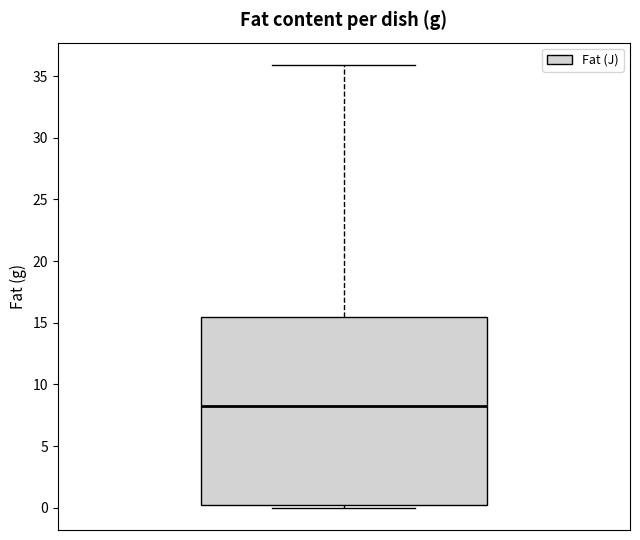

Transcribe this box plot: give where the median line is, the range the box spans, and where the two whiskers end, as read against the y-axis. The values are not printed on the chart, so give them approximately, as read against the axis.

median 8.5, box 0.0 to 15.5, whiskers 0.0 (just below the box's lower edge) to 36.0